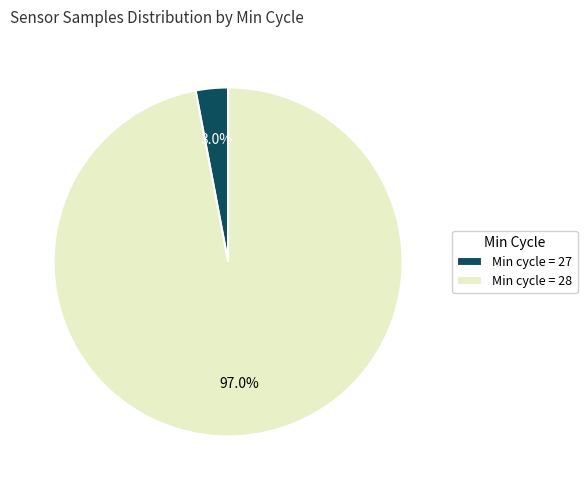

Rank the categories by value from highest to lowest.

Min cycle = 28, Min cycle = 27